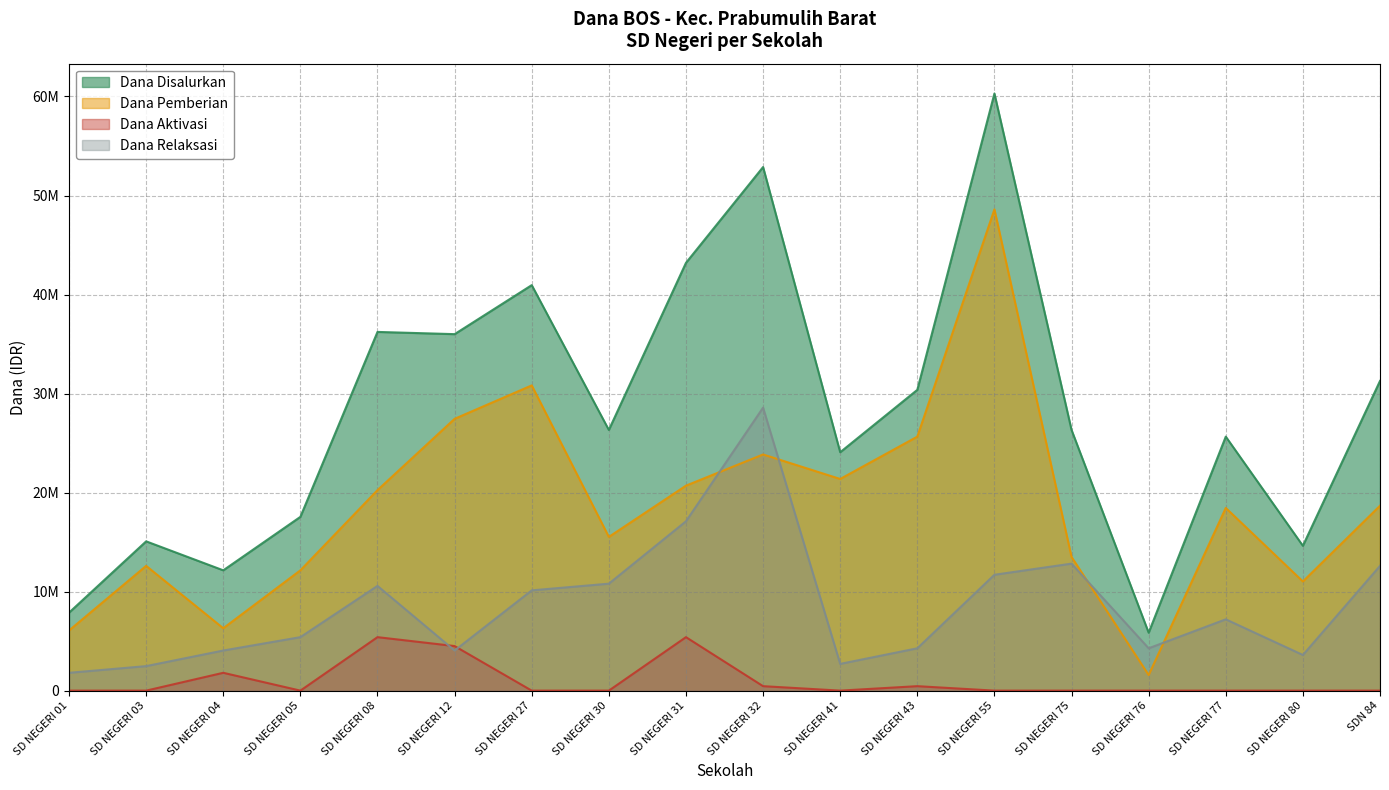

Is the value of Dana Pemberian at SD NEGERI 08 greater than the value of Dana Aktivasi at SD NEGERI 03?

Yes